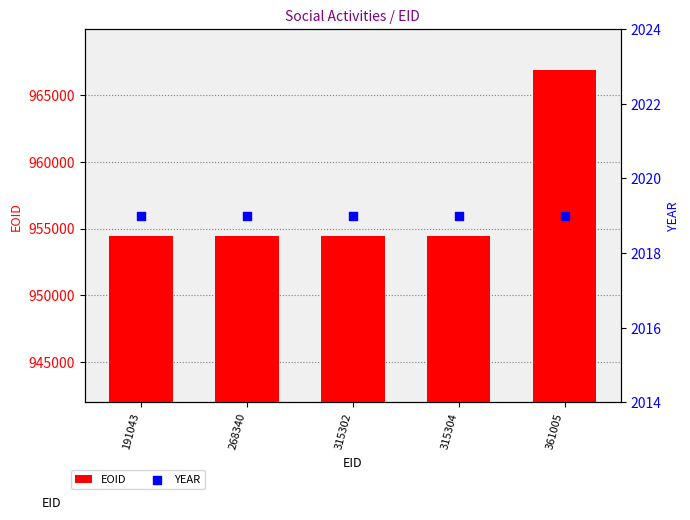

Which series reaches the maximum Y coordinate?

EOID